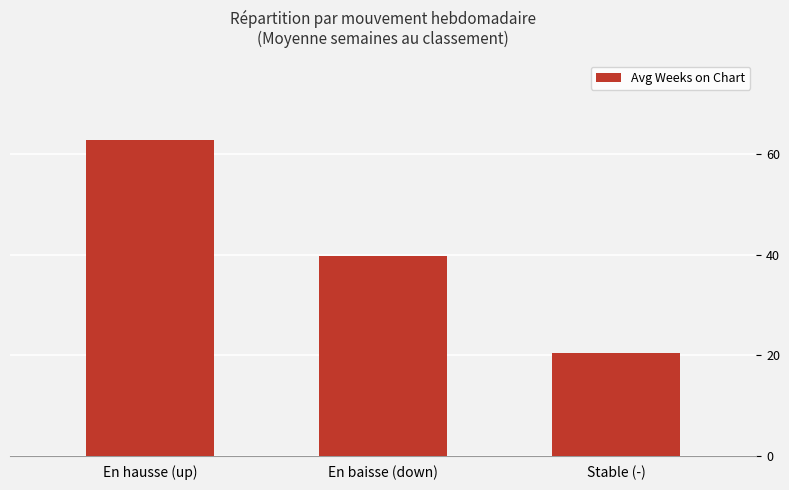

List the labels in order of value, smallest first.

Stable (-), En baisse (down), En hausse (up)